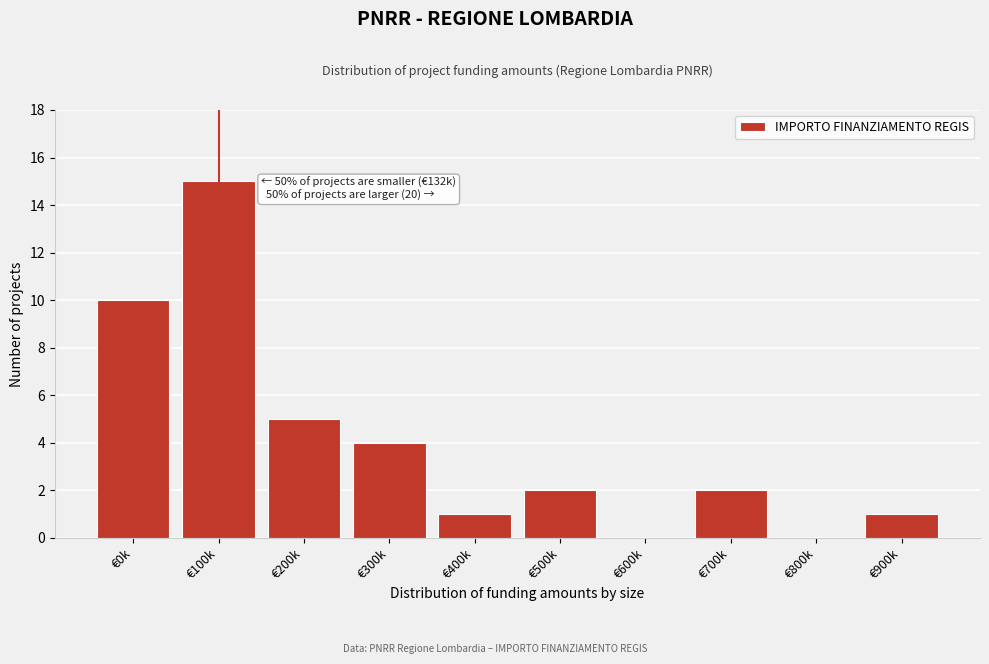

Reading left to right, extract all data points from this chart.

€0k=10	€100k=15	€200k=5	€300k=4	€400k=1	€500k=2	€600k=0	€700k=2	€800k=0	€900k=1